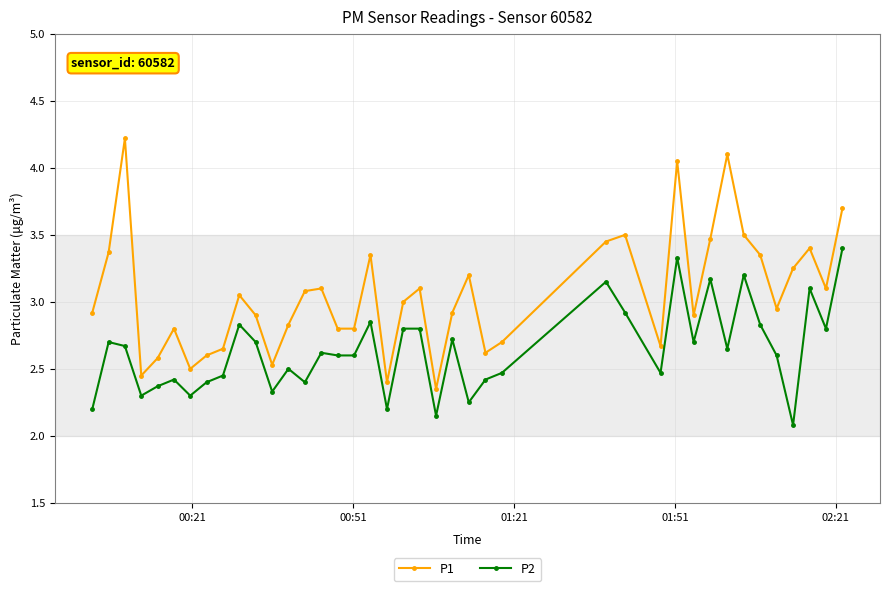

At how many categories does at least one series exceed 2?

40